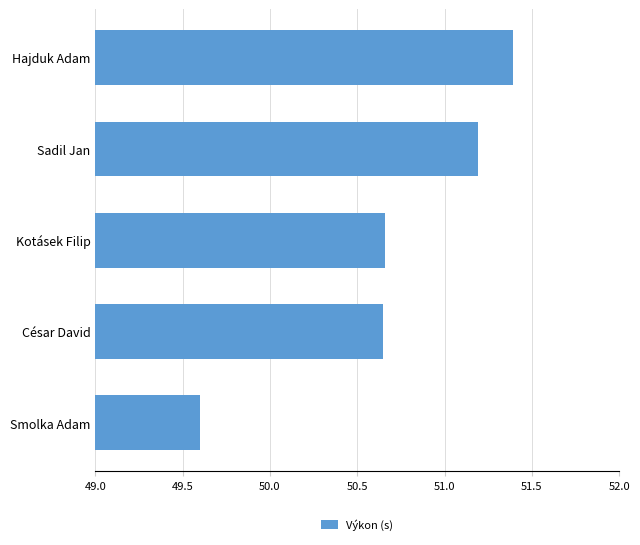

What is the greatest value displayed?

51.4